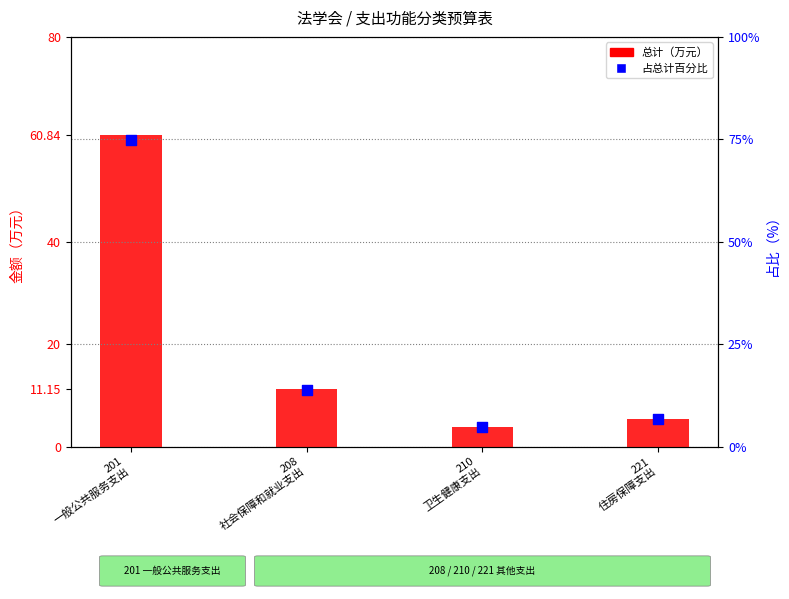

Which series has the widest spread of Y values?

占总计百分比